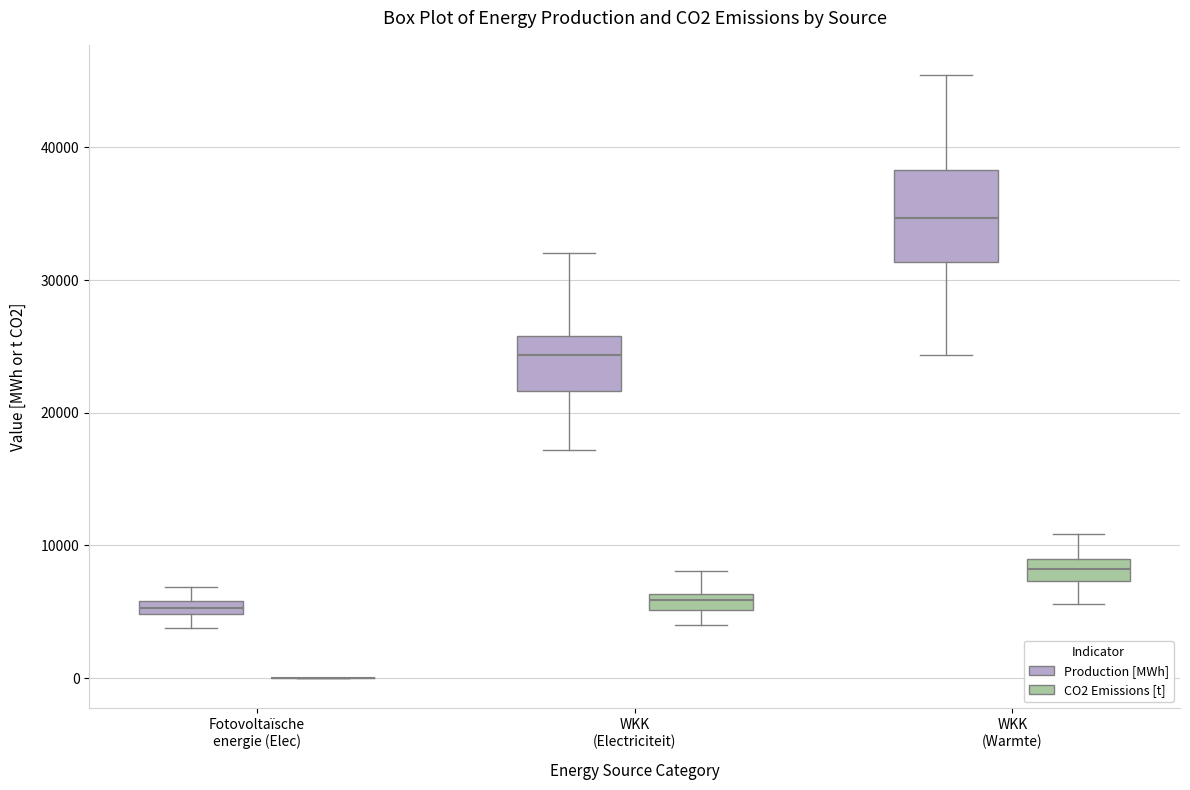

Where is the upper edge of the box for WKK (Electriciteit) (CO2 Emissions [t]) on the y-axis? The values are not printed on the chart, so give them approximately, as read against the axis.

6000